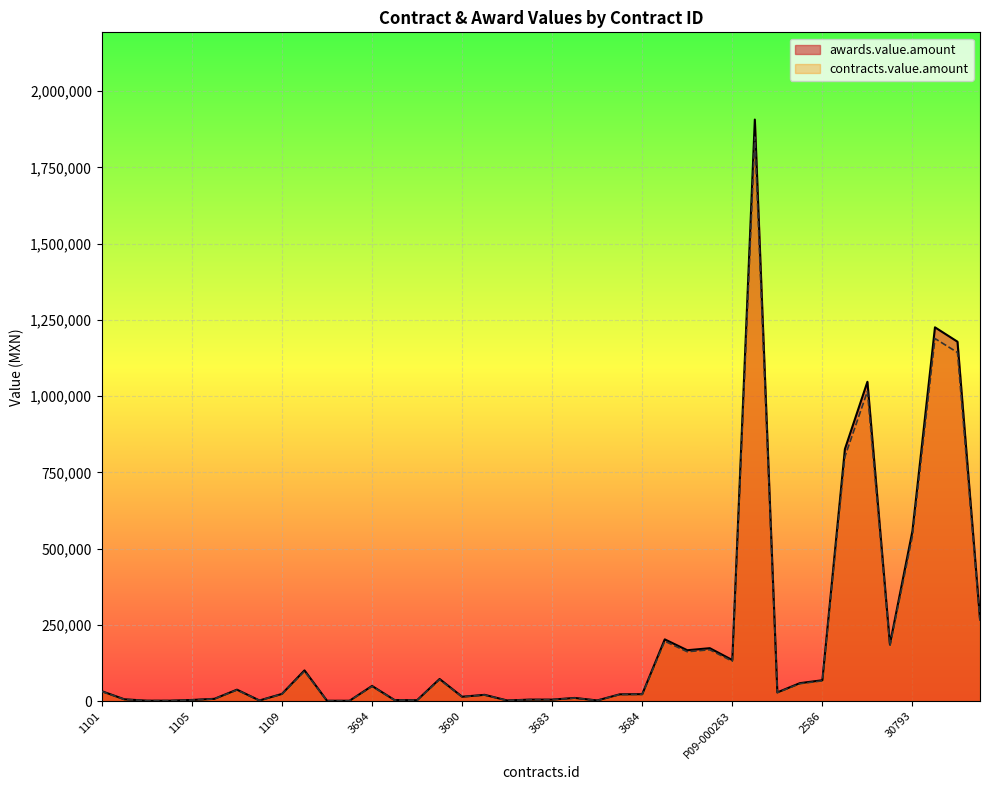

How many interior local peaks does the awards.value.amount series have?

11